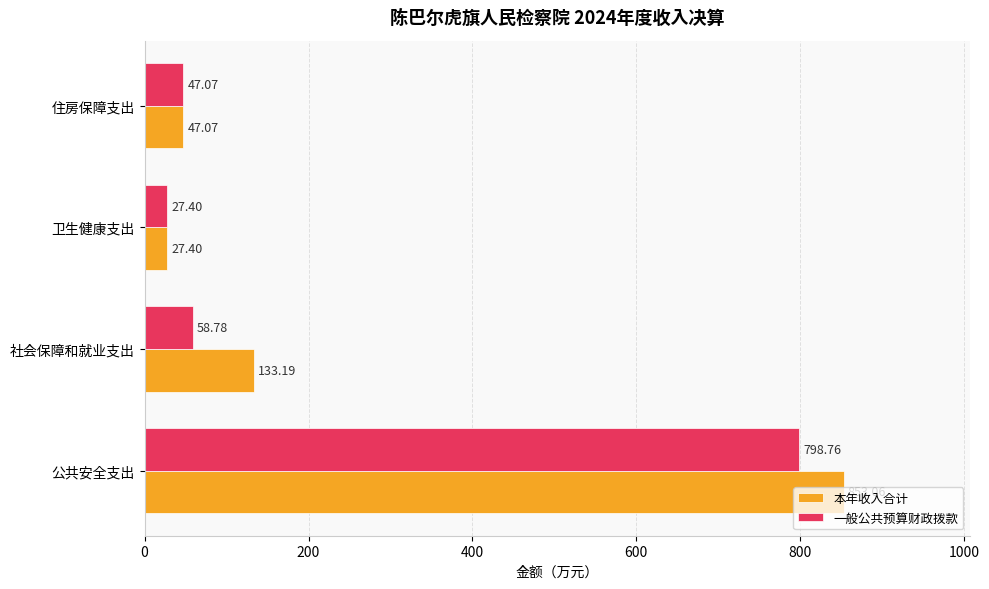

What is the difference between the second highest and minimum values in the 一般公共预算财政拨款 series?

31.4